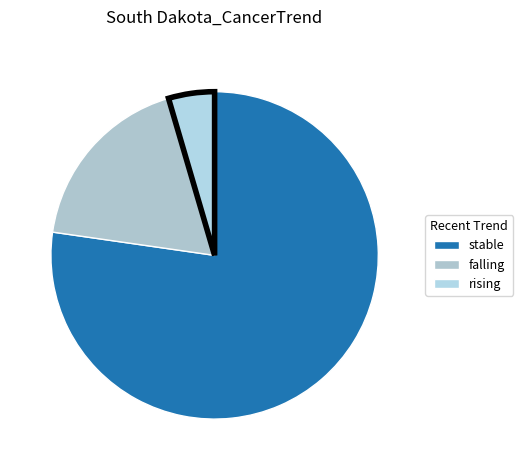

What is the majority slice?

stable